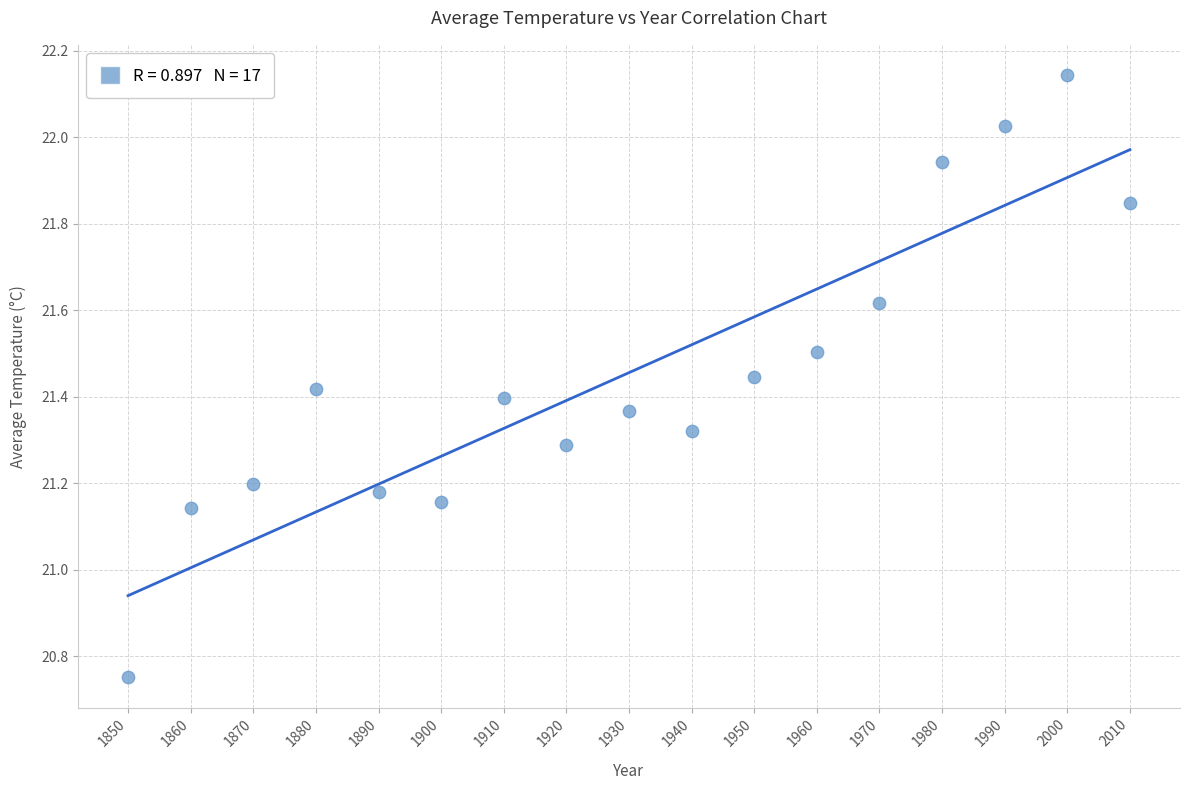

What is the range of X values (max minus min)?

160.0